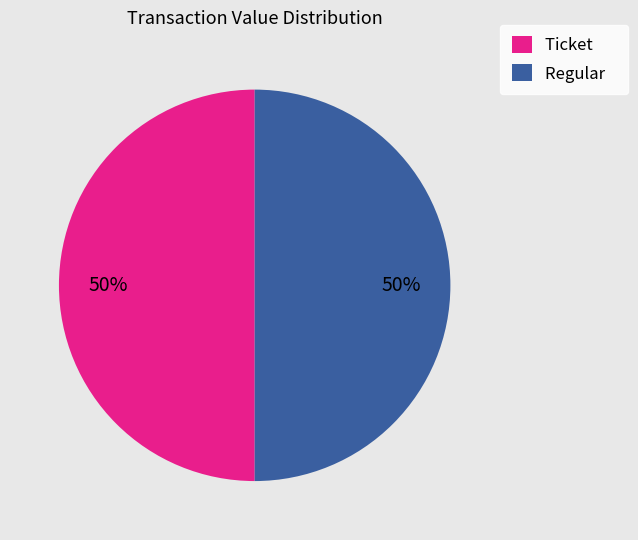

True or false: Ticket accounts for 50% of the total.

True